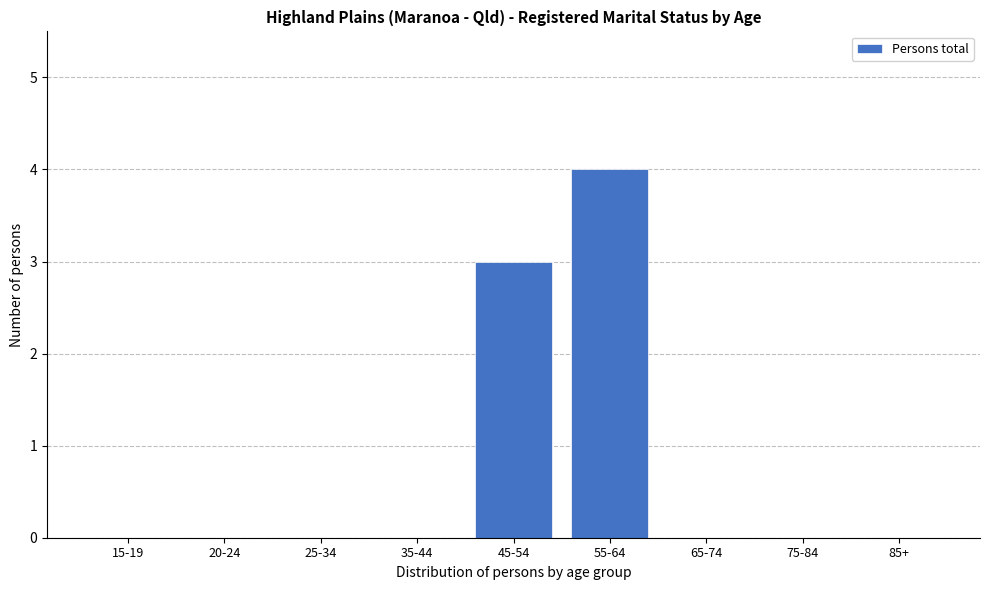

Reading left to right, transcribe all the data shown in this chart.

15-19=0	20-24=0	25-34=0	35-44=0	45-54=3	55-64=4	65-74=0	75-84=0	85+=0